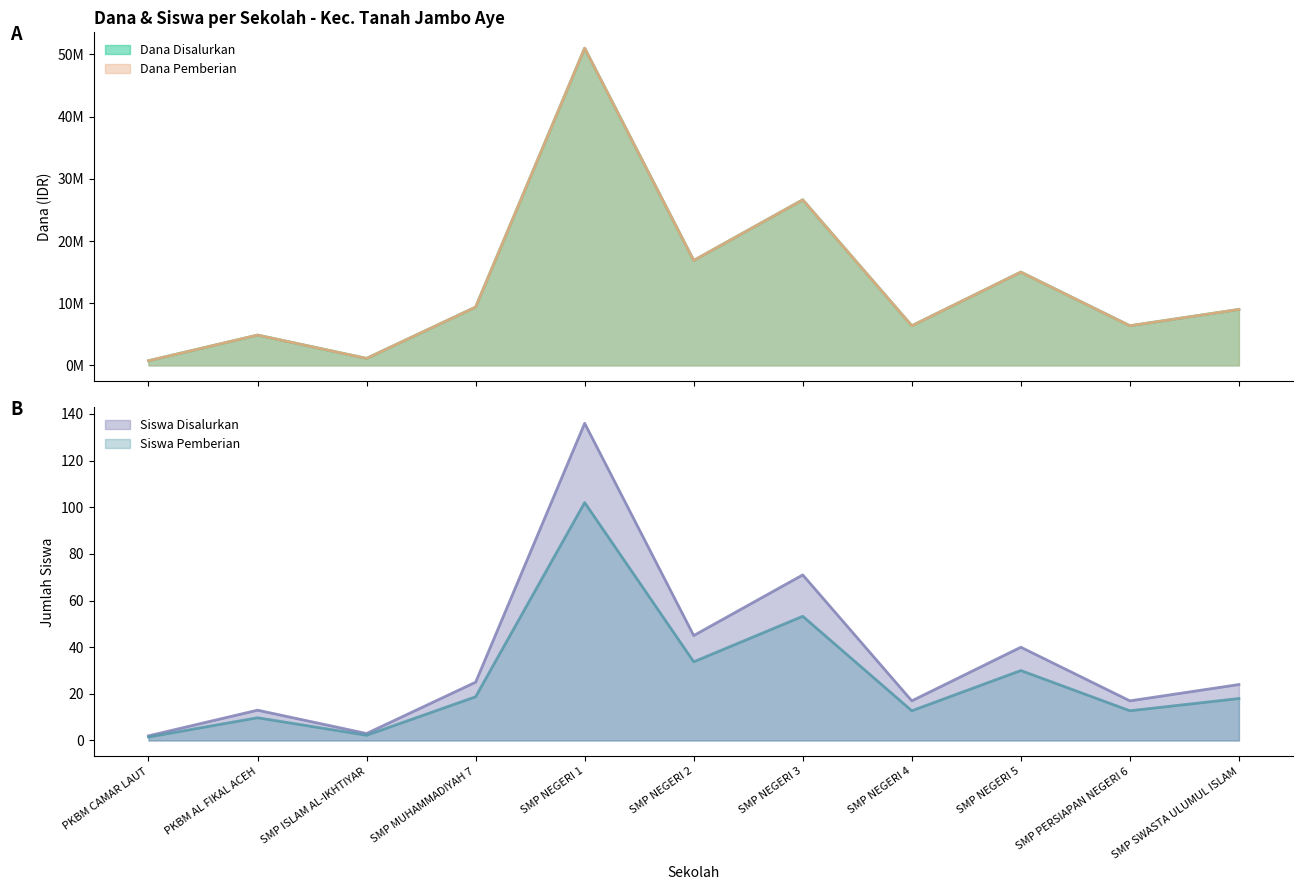

Read the Siswa Disalurkan value at SMP NEGERI 2.

45.0